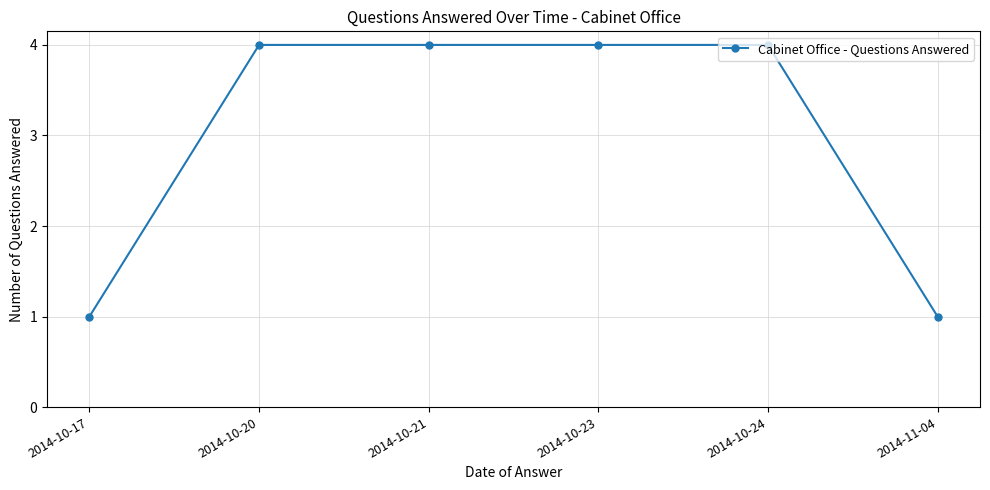

What is the maximum value shown in the chart?

4